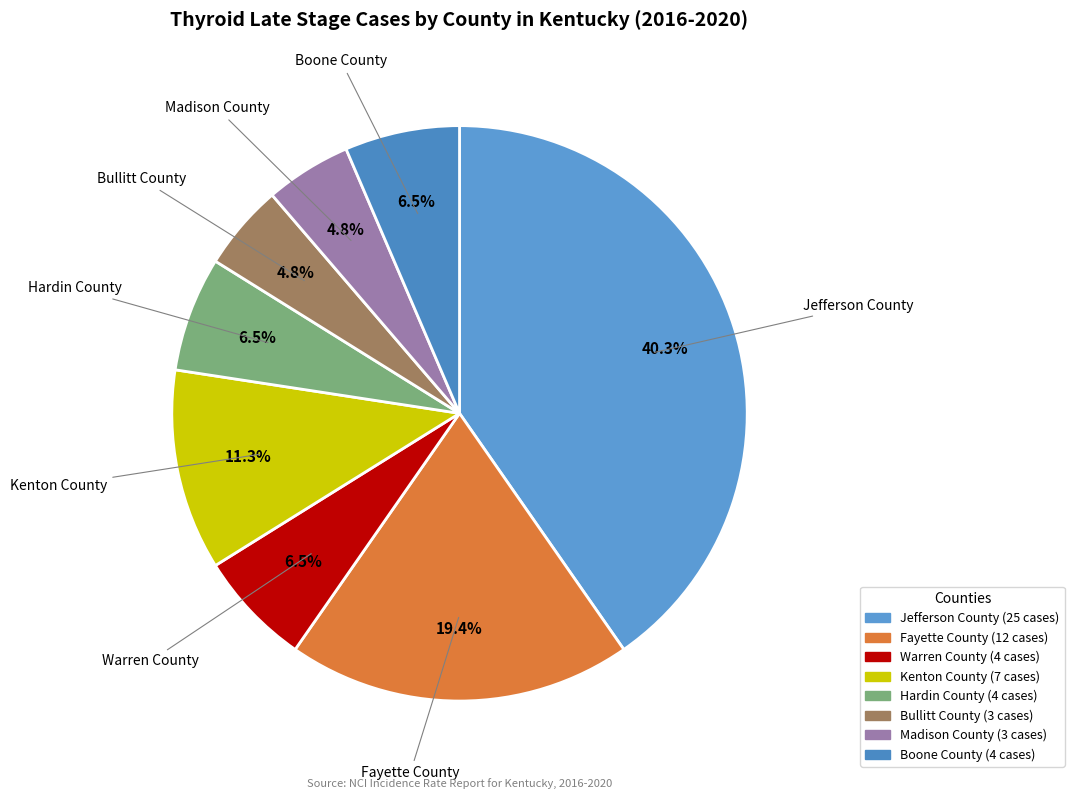

What is the largest slice in the pie chart?

Jefferson County